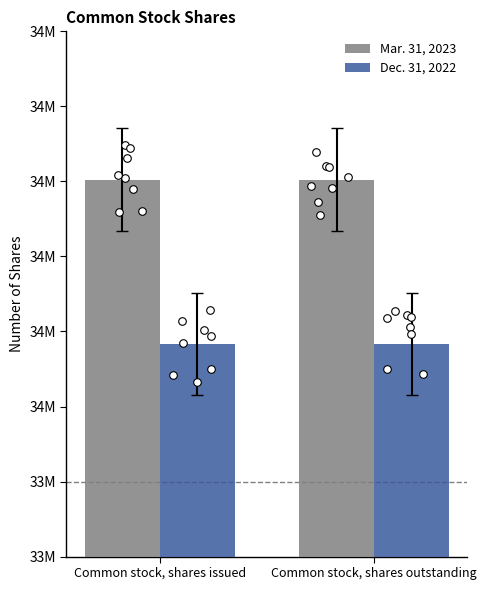

What is the total value across all series at Common stock, shares outstanding?

68384860